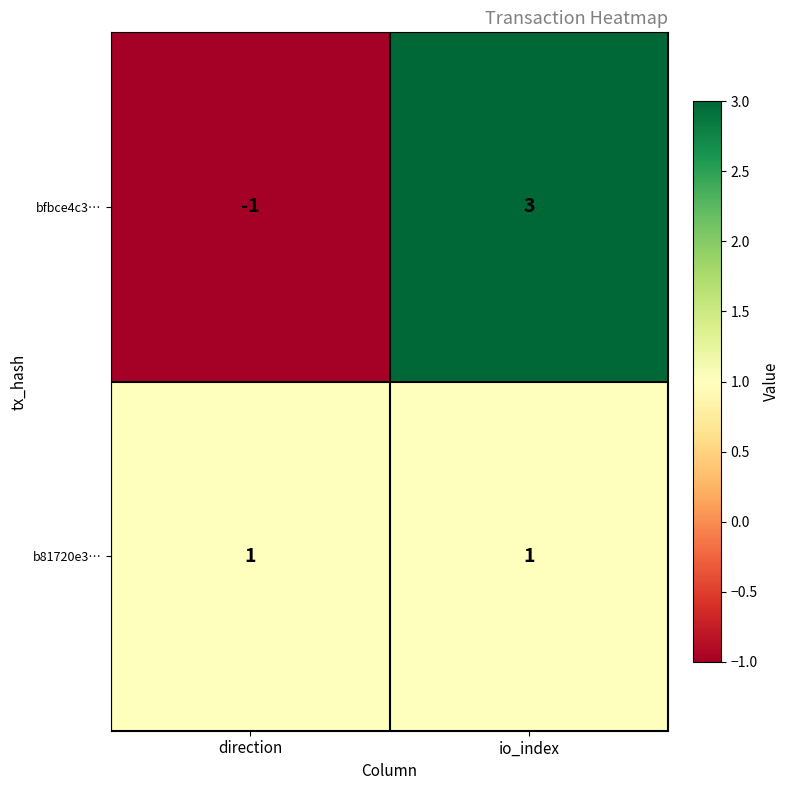

At which category is the sum across all series the highest?

io_index